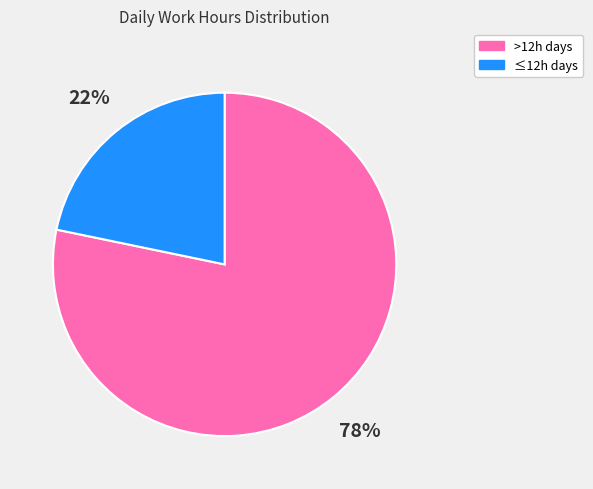

Which slice is the largest?

>12h days